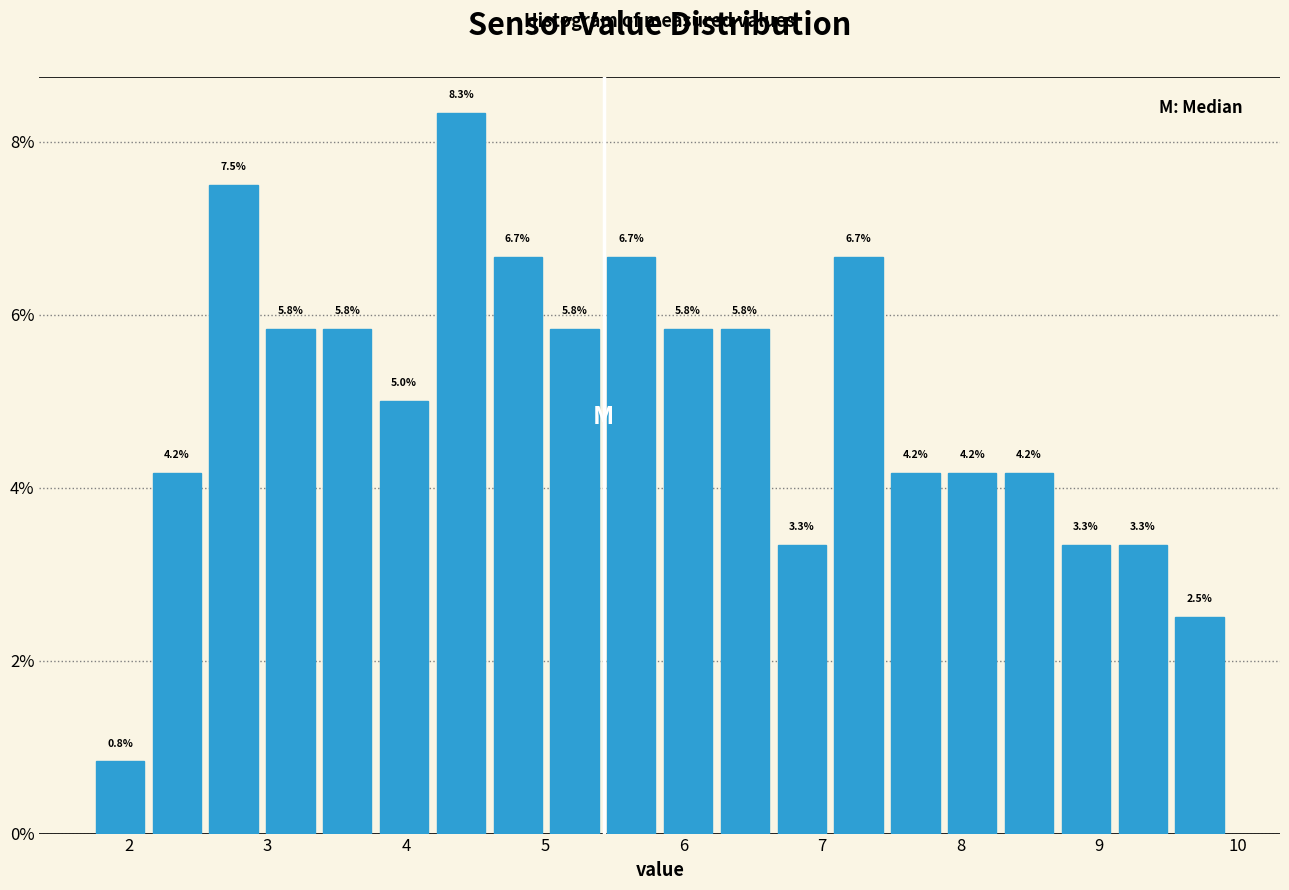

What is the height of the bar covering 8.29 to 8.70 on the x-axis? The bar edges are not printed on the chart, so give them approximately, as read against the axis.

4.2